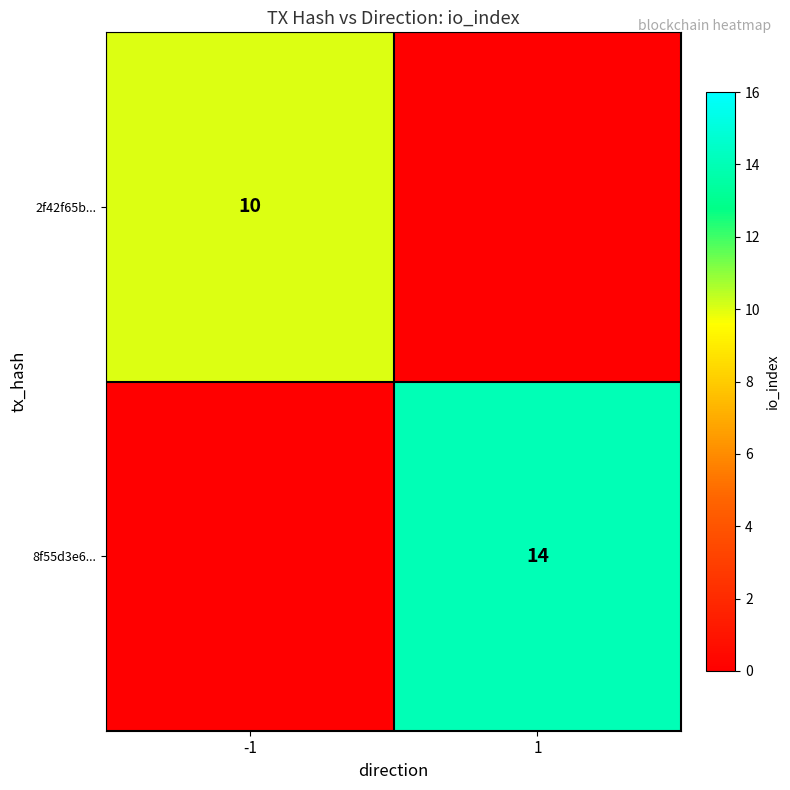

True or false: 8f55d3e6... has a value of 14 at 1.

True